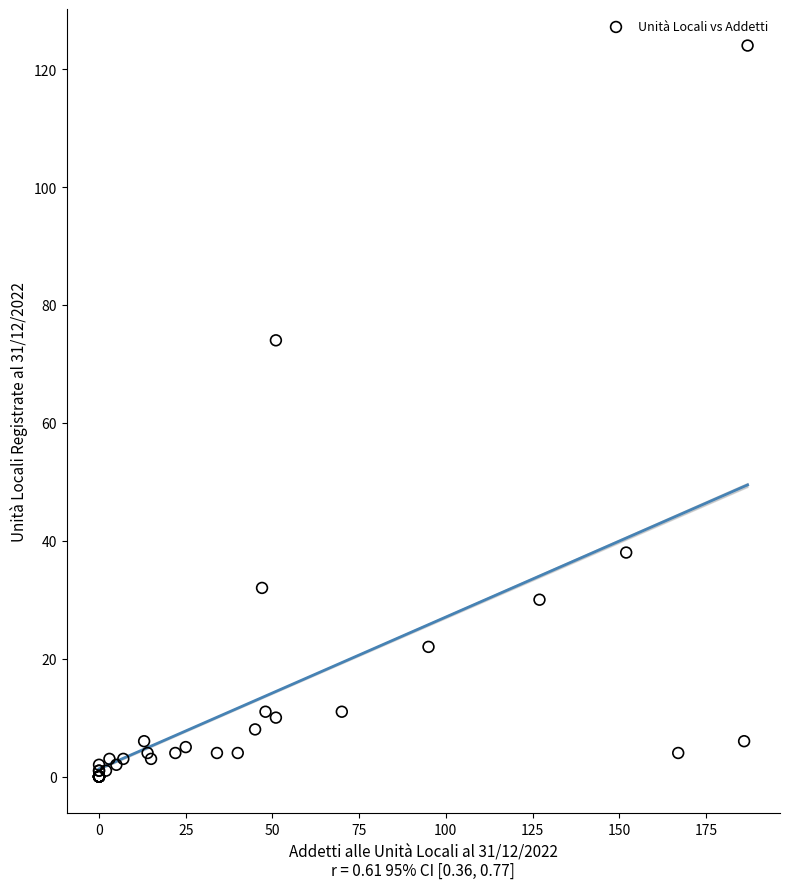

What Y value in the scatter plot is closest to 62?

74